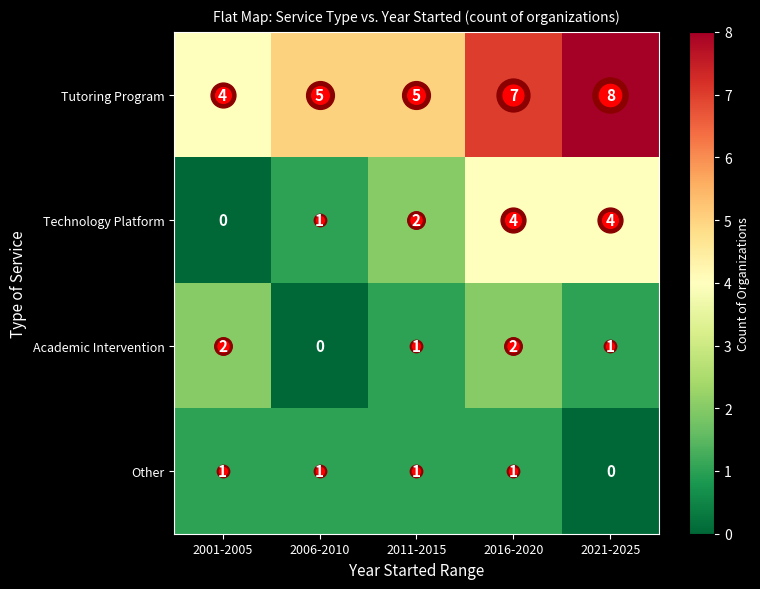

Is it true that Academic Intervention equals 1 at 2021-2025?

True